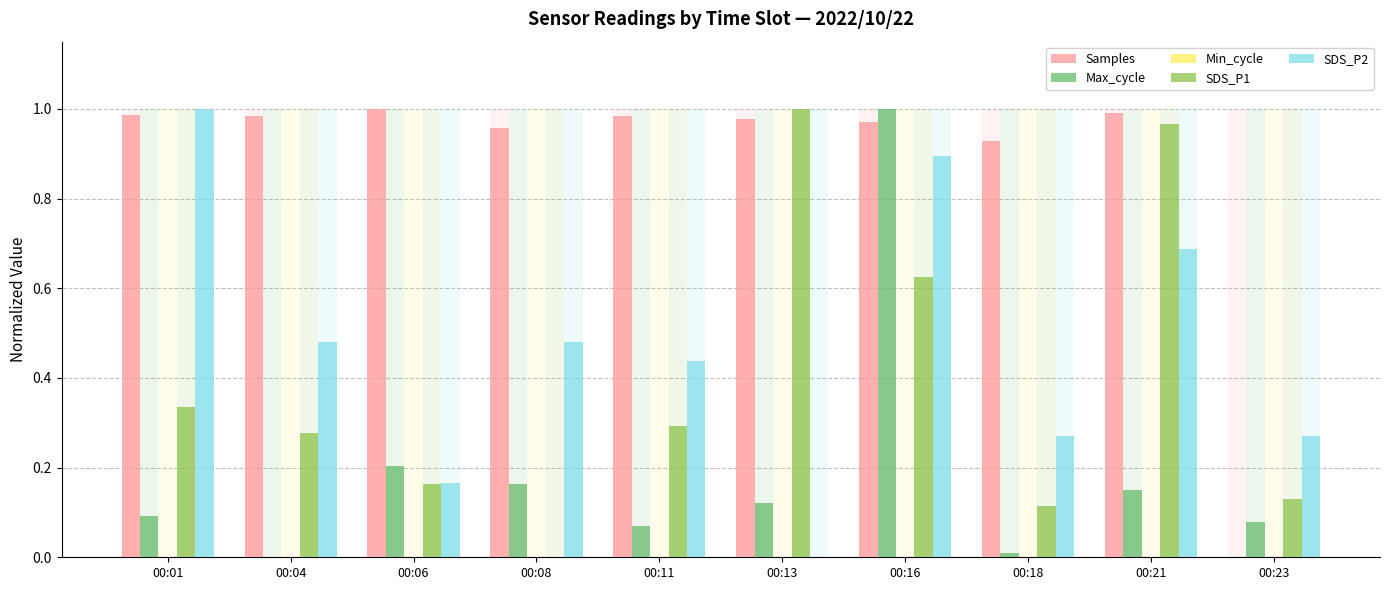

How many distinct data groups are displayed?

5